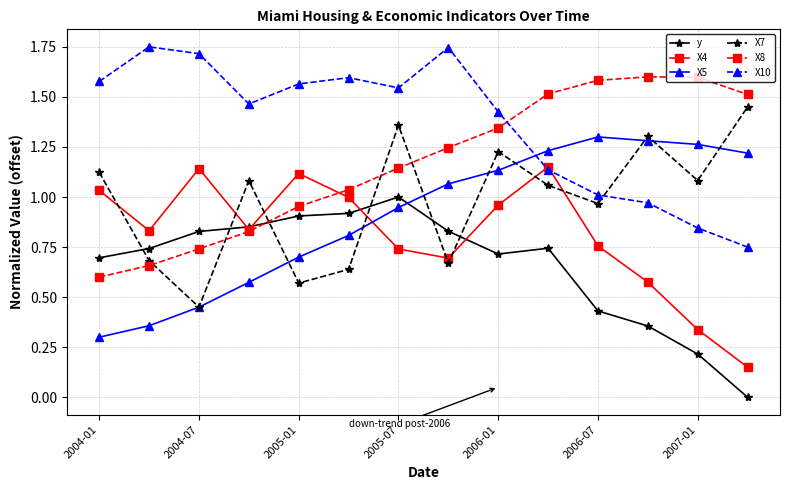

Does the chart display data point markers on the line(s)?

Yes